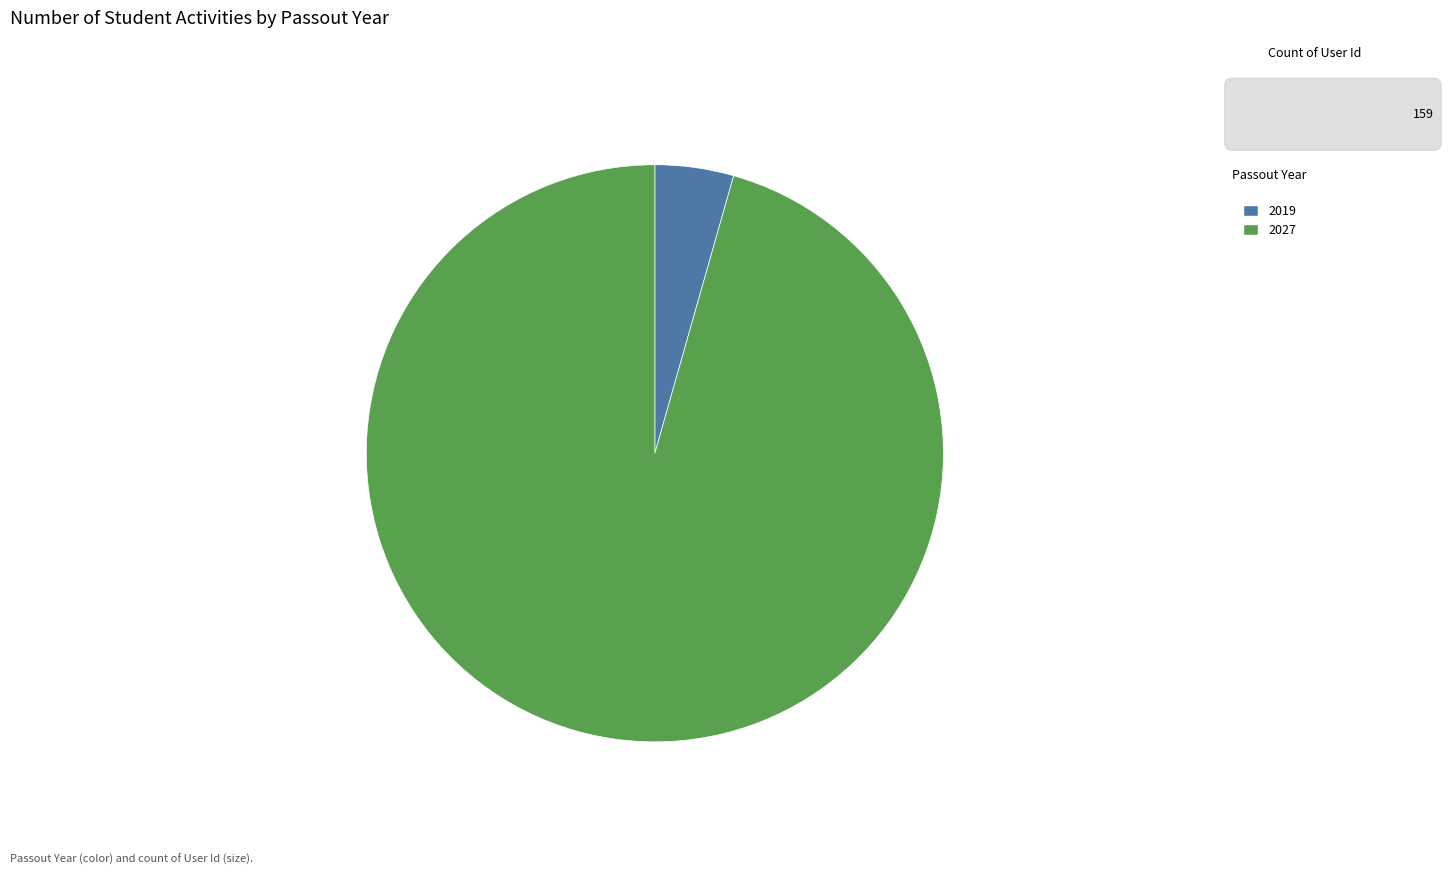

Approximately how many times larger is the value at 2027 compared to 2019?

21.7